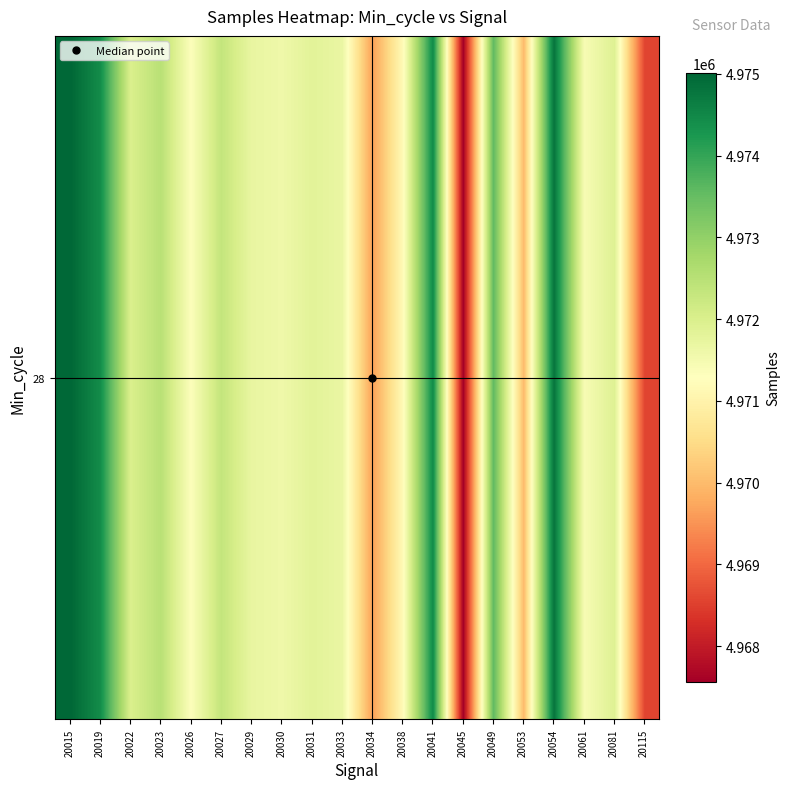

List the labels in order of value, largest first.

20015, 20054, 20041, 20019, 20049, 20023, 20027, 20022, 20081, 20031, 20029, 20033, 20030, 20061, 20026, 20038, 20053, 20034, 20115, 20045